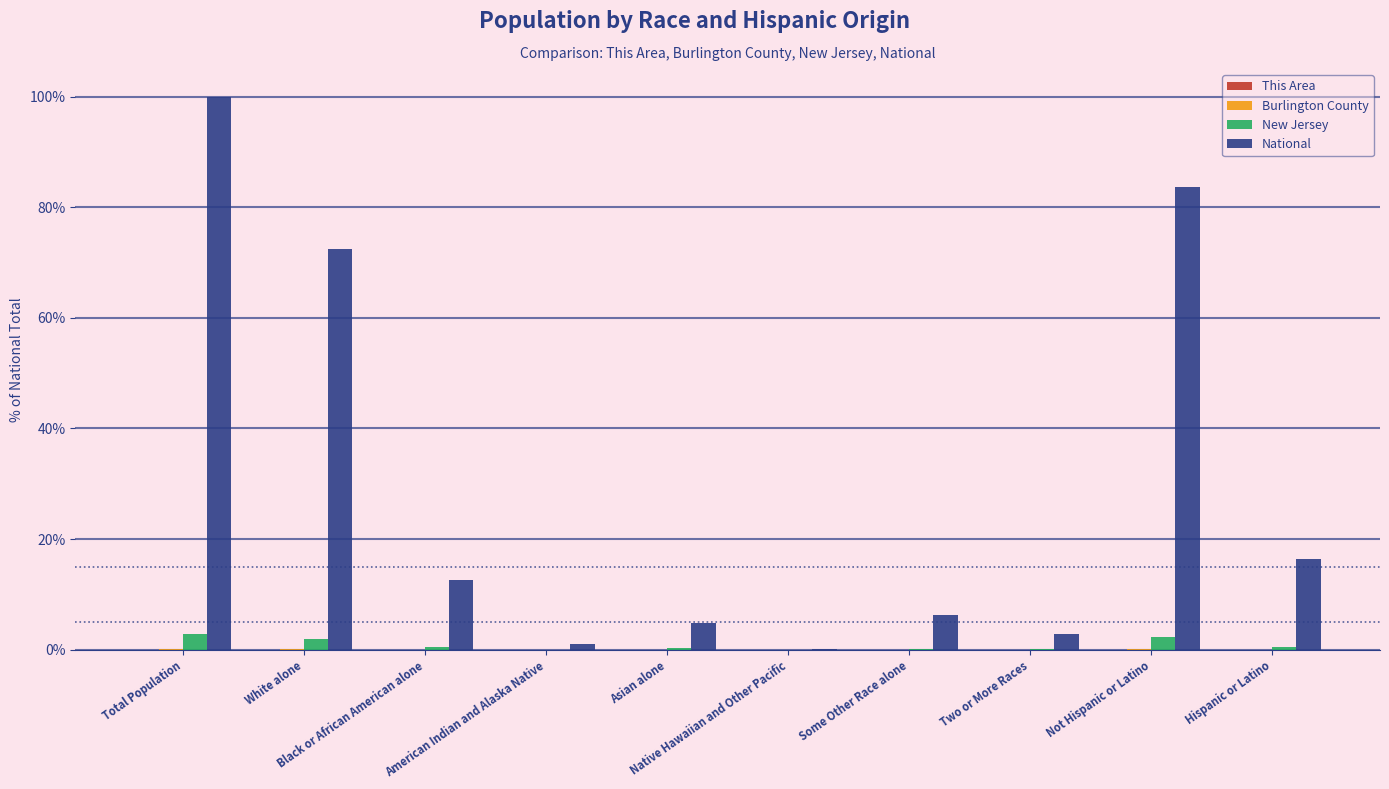

What is the maximum value shown in the chart?

100.0